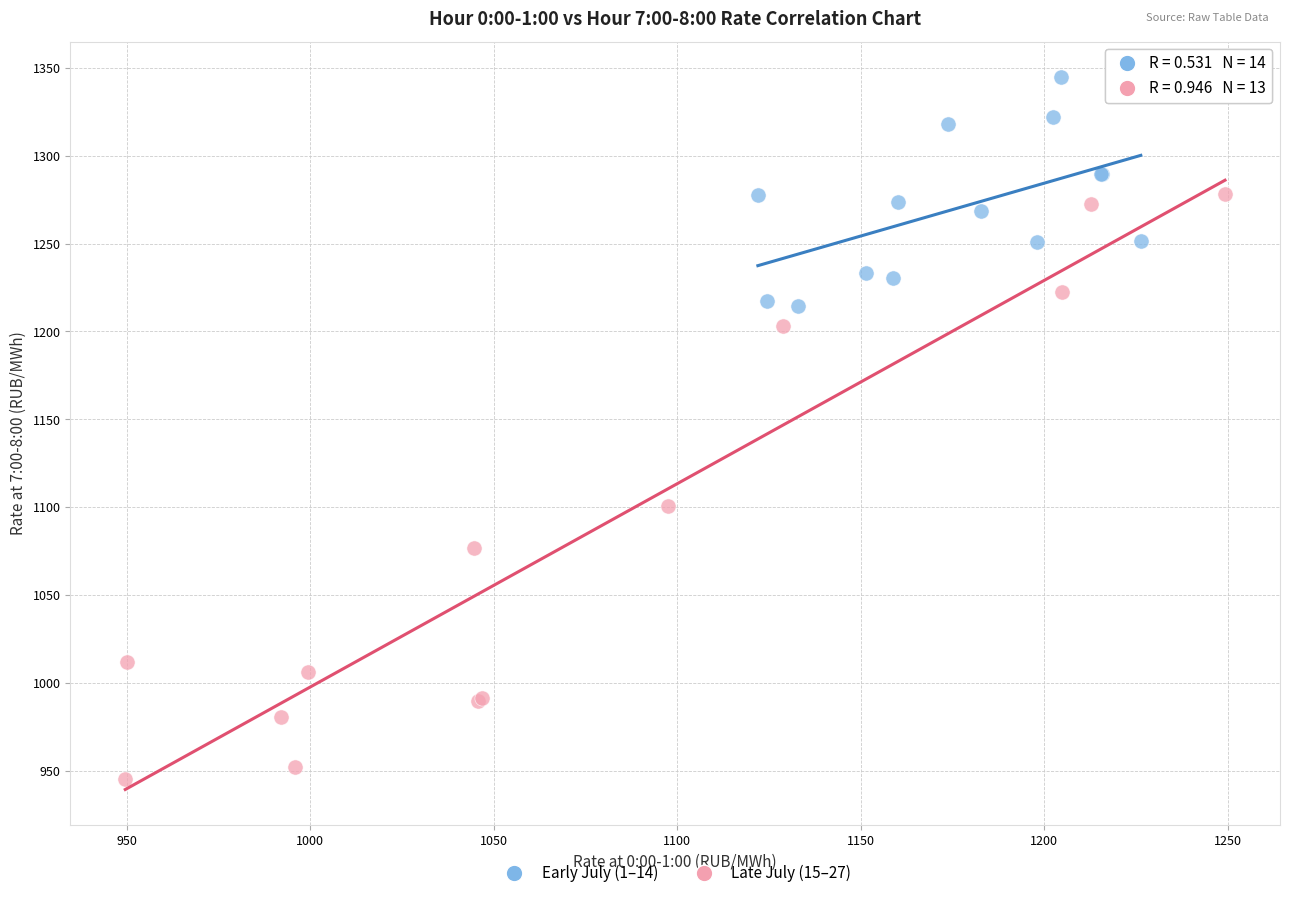

Which series has the widest spread of Y values?

Late July (15–27)